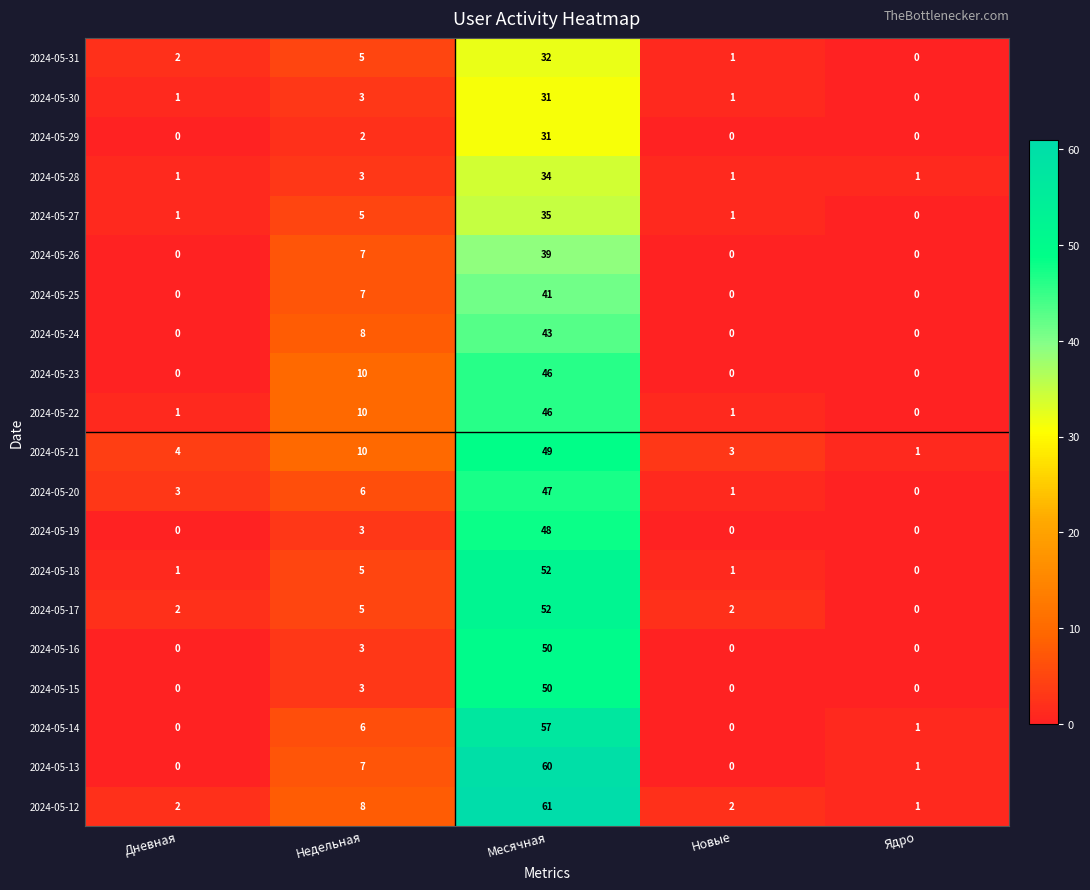

What is the difference between the 2024-05-20 values at Недельная and Новые?

5